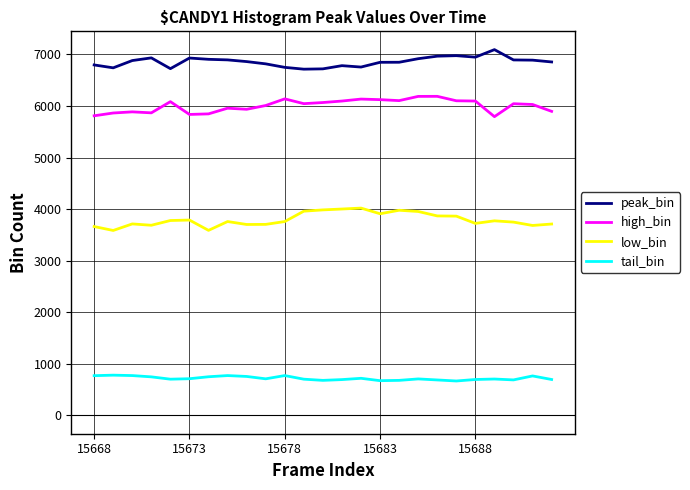

What is the difference between the maximum and minimum values in the low_bin series?

434